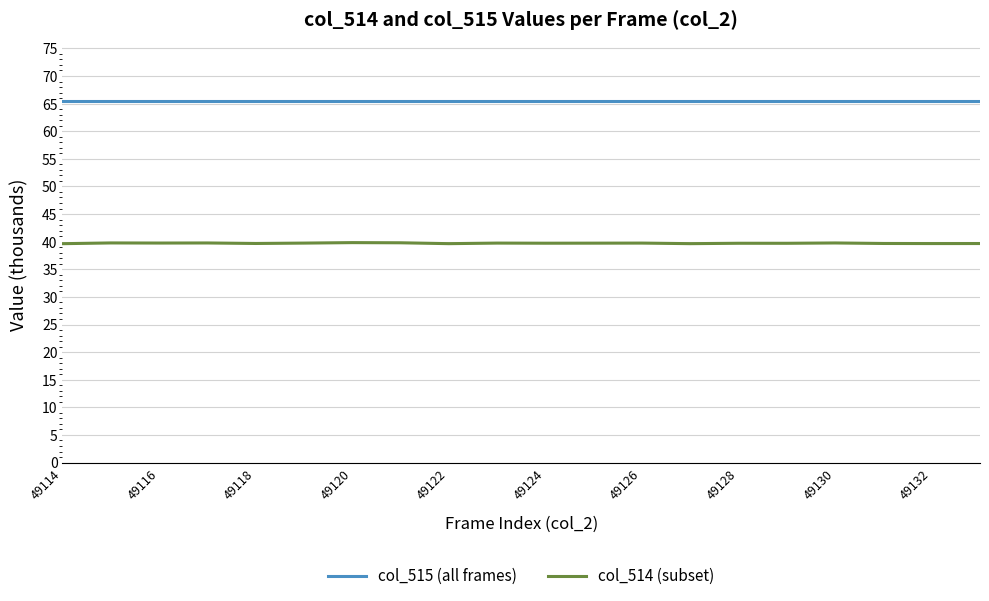

What is the lowest value of the col_515 (all frames) series?

65.5